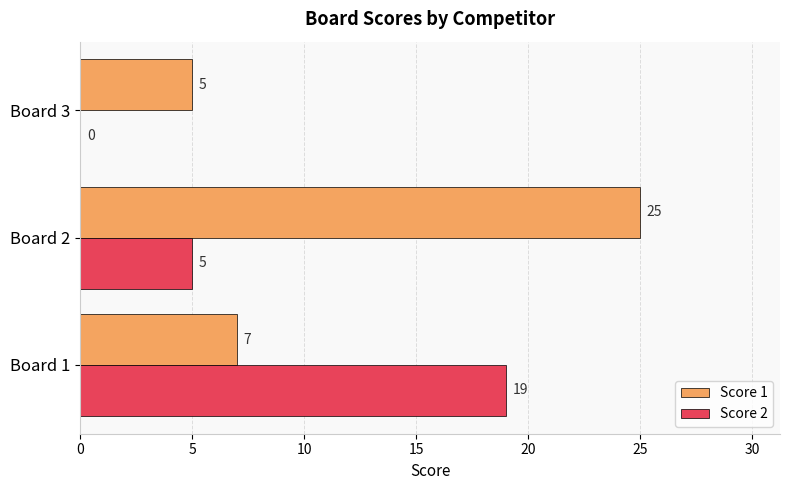

At which category is the sum across all series the highest?

Board 2